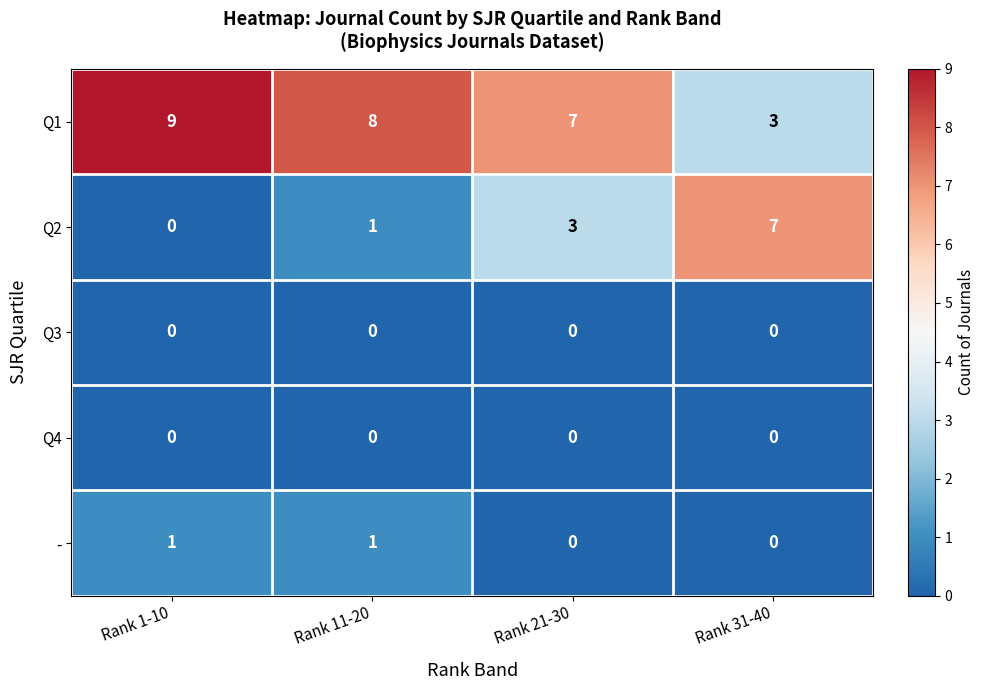

What is the difference between the highest and lowest values at Rank 21-30?

7